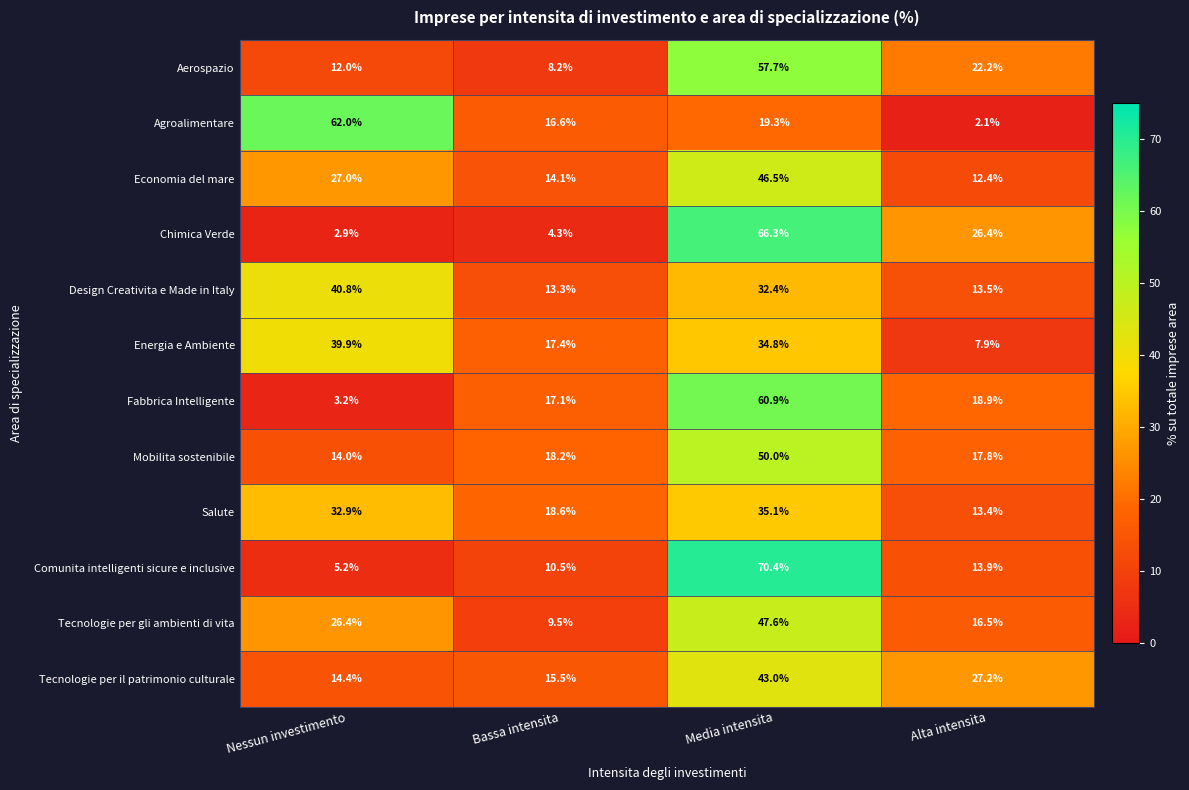

Which series has the widest spread of values?

Comunita intelligenti sicure e inclusive